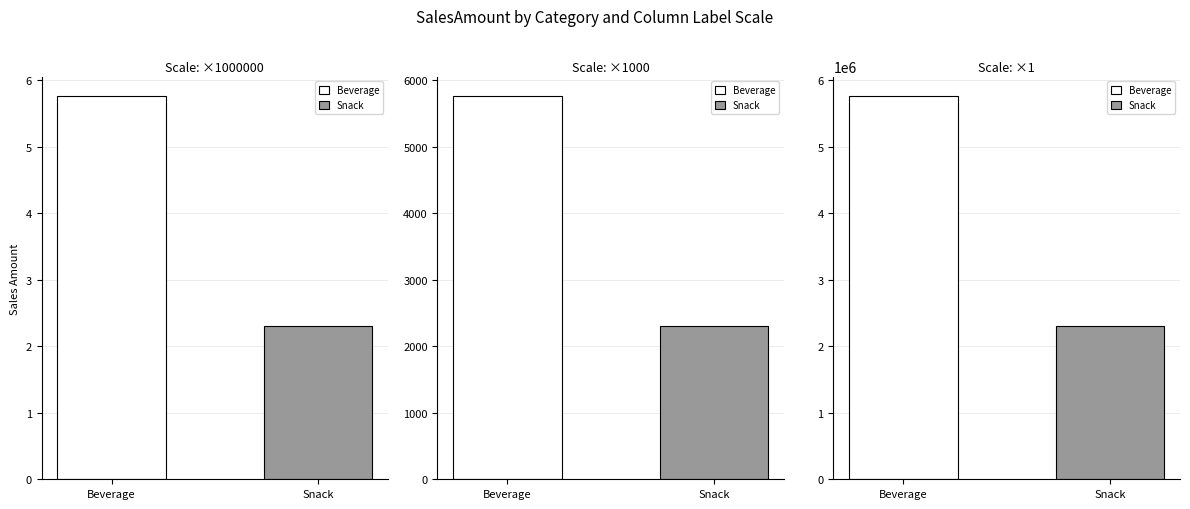

Reading left to right, list all the values displayed in this chart.

Beverage: 1000000=5.8	1000=5767.0	1=5767000.0
Snack: 1000000=2.3	1000=2300.0	1=2300000.0